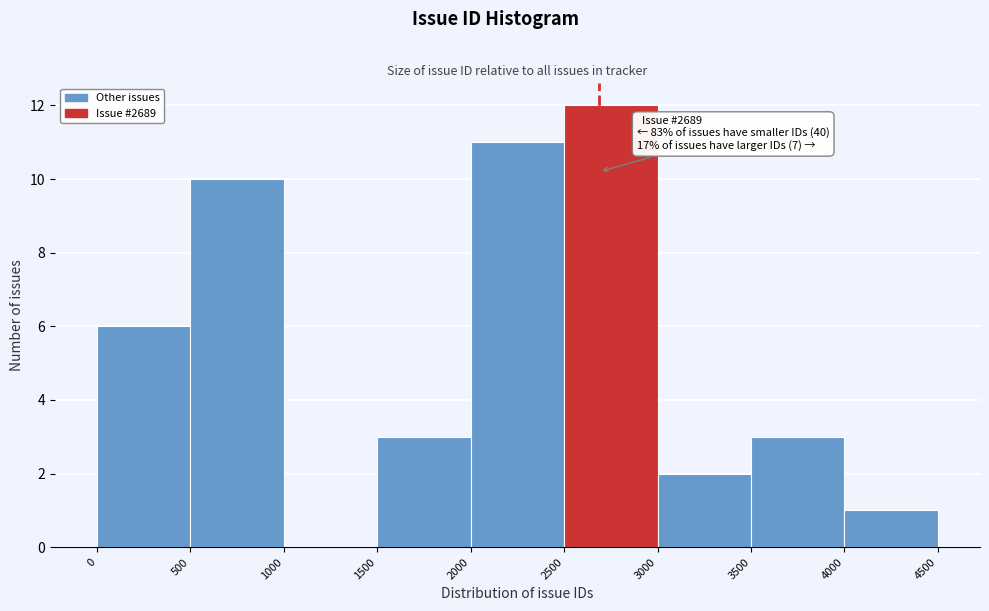

Which range on the x-axis has the tallest bar?

2500 to 3000